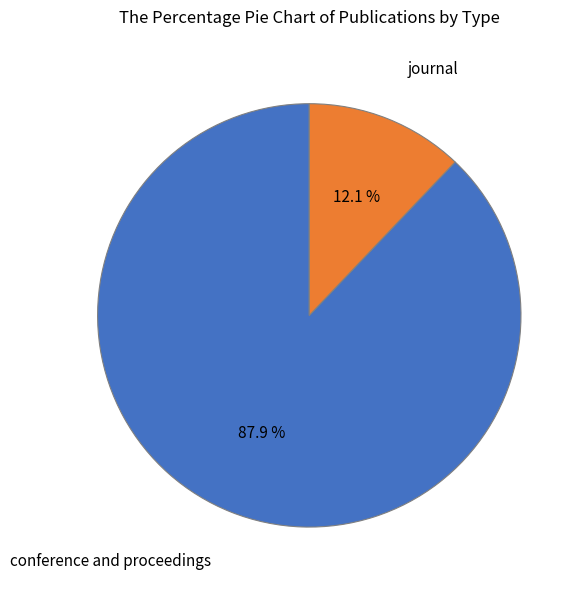

Does any single category account for the majority?

Yes